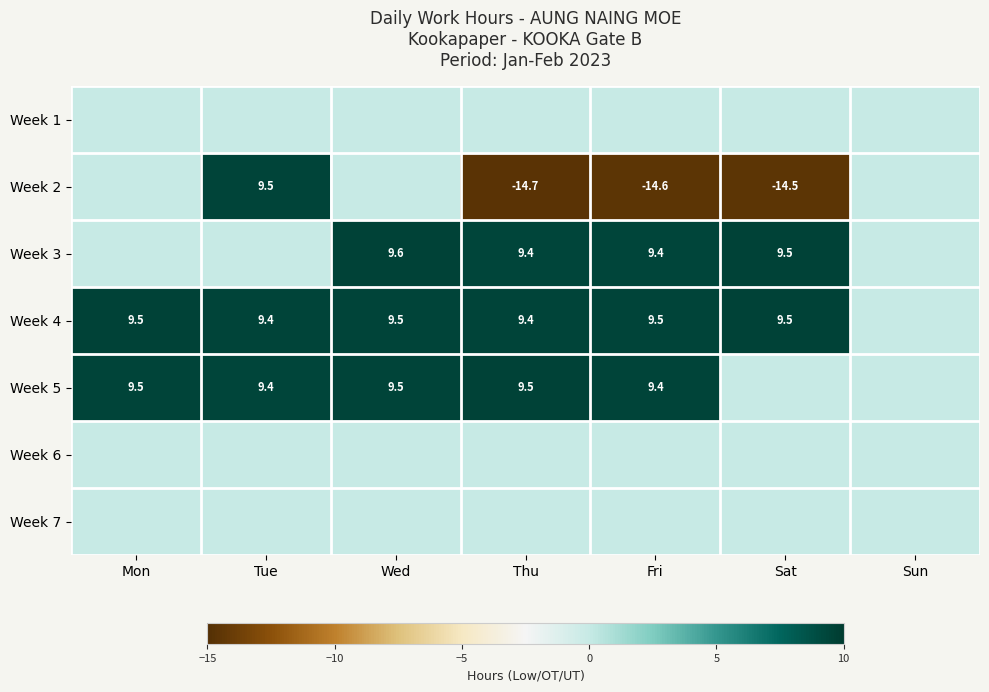

The Week 2 series shows -14.6 at Fri. True or false?

True